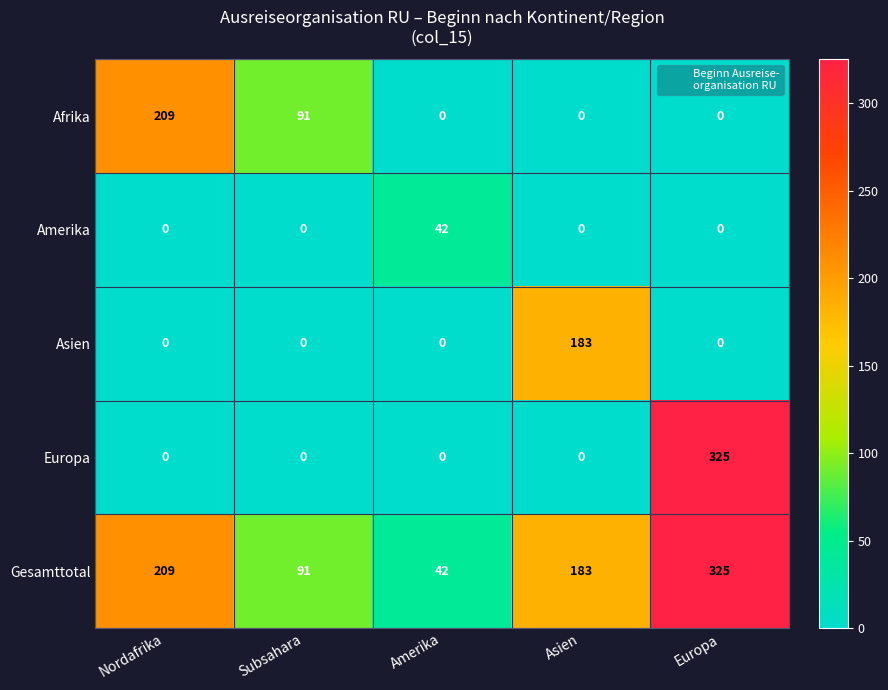

What is the highest value of the Afrika series?

209